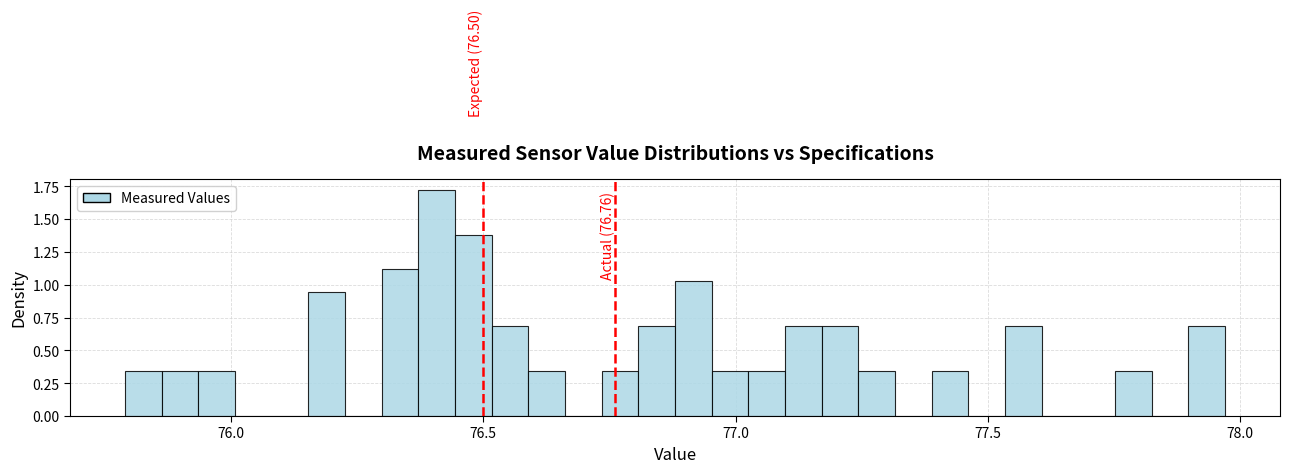

Read against the x-axis, roughly where is the centre of the tallest bar?

76.40